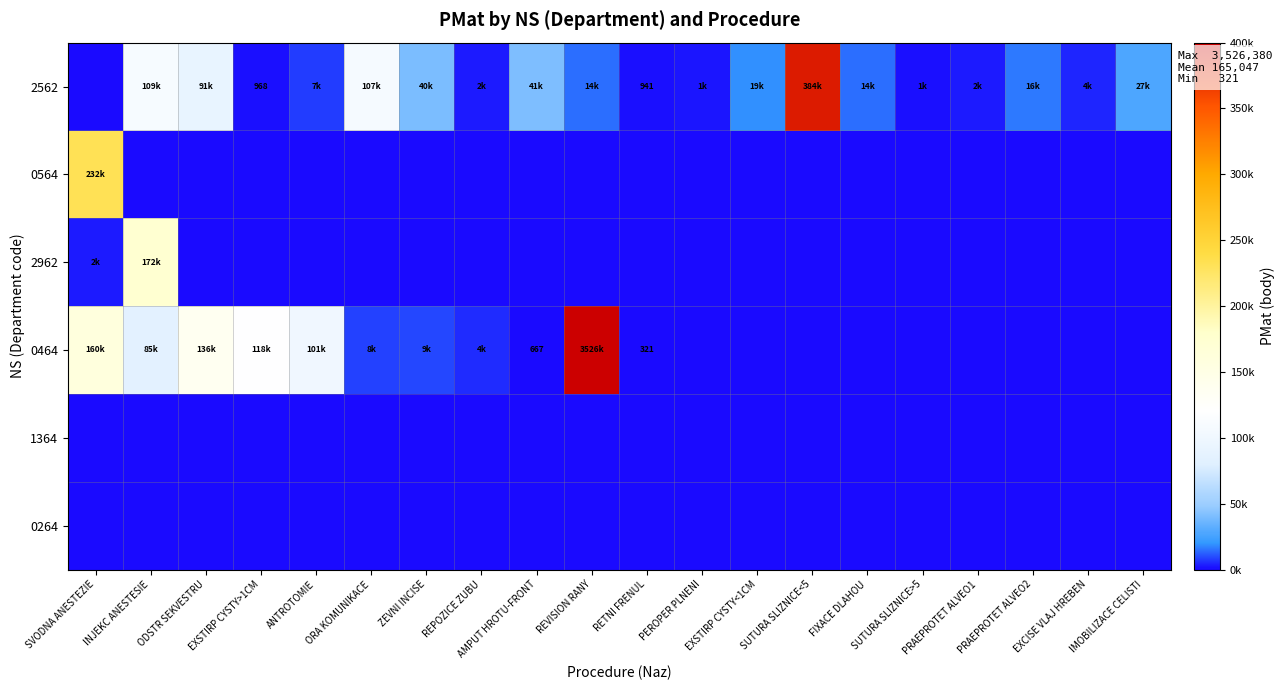

The 0464 series shows 0 at SUTURA SLIZNICE<5. True or false?

True